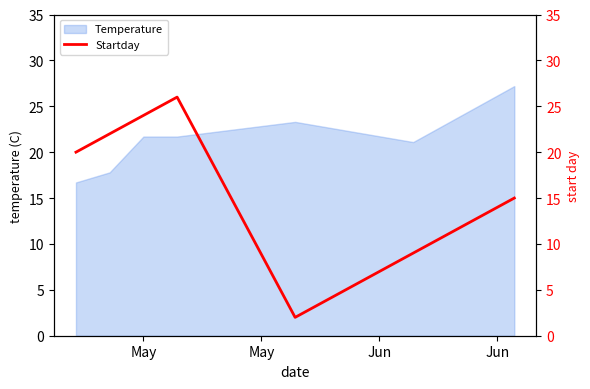

What is the lowest value of the Temperature series?

16.7